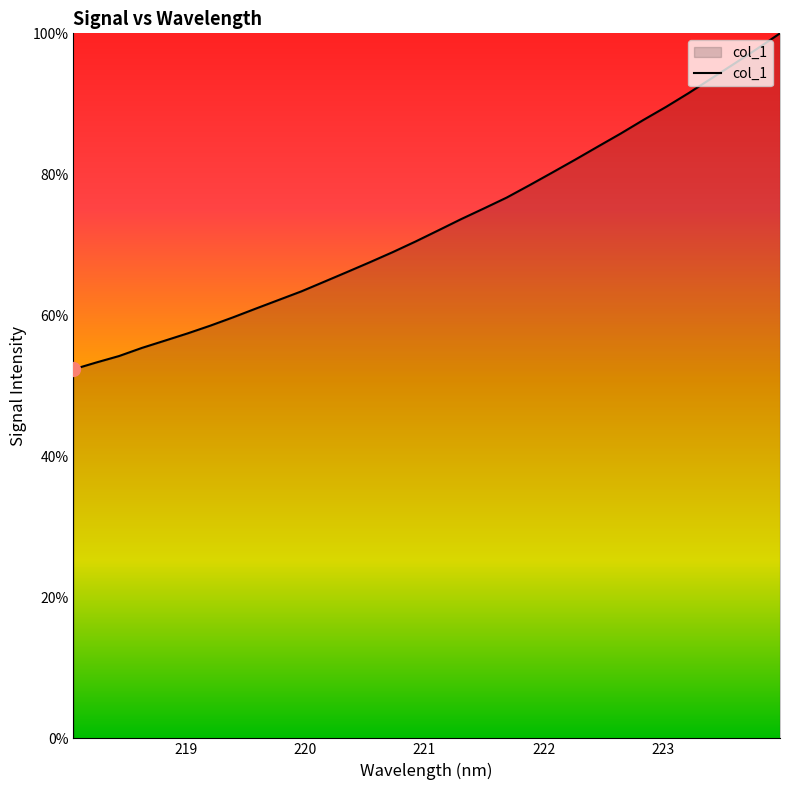

What is the difference between the maximum and minimum values?

47.7